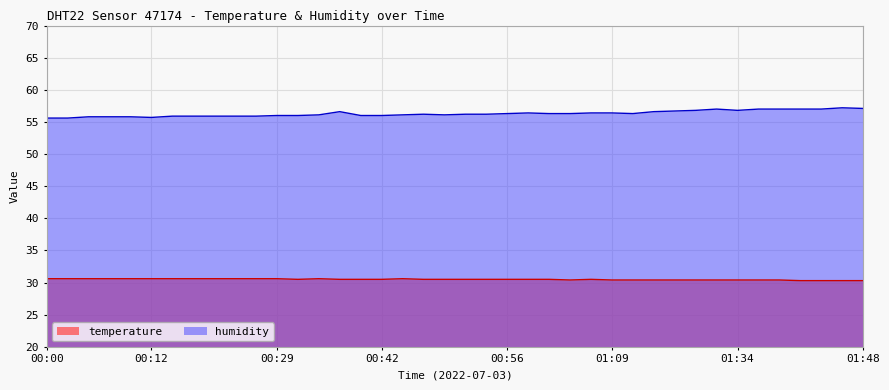

Which series changed the most between 00:22 and 01:04?

humidity